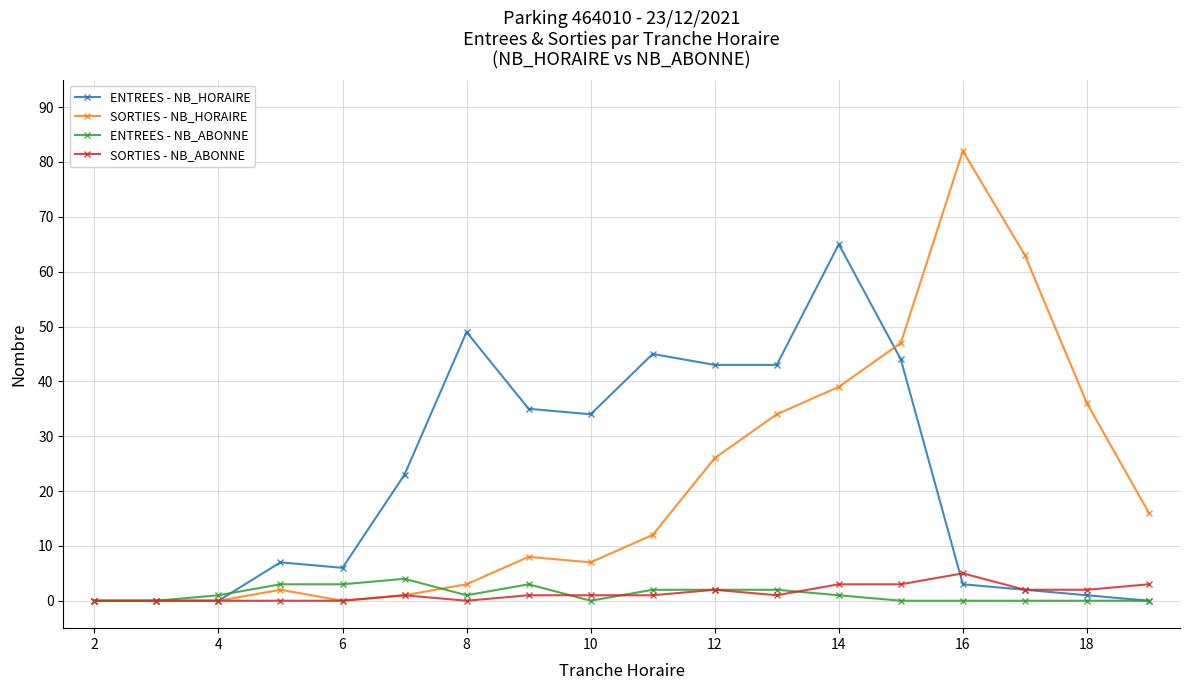

Which series has the widest spread of values?

SORTIES - NB_HORAIRE